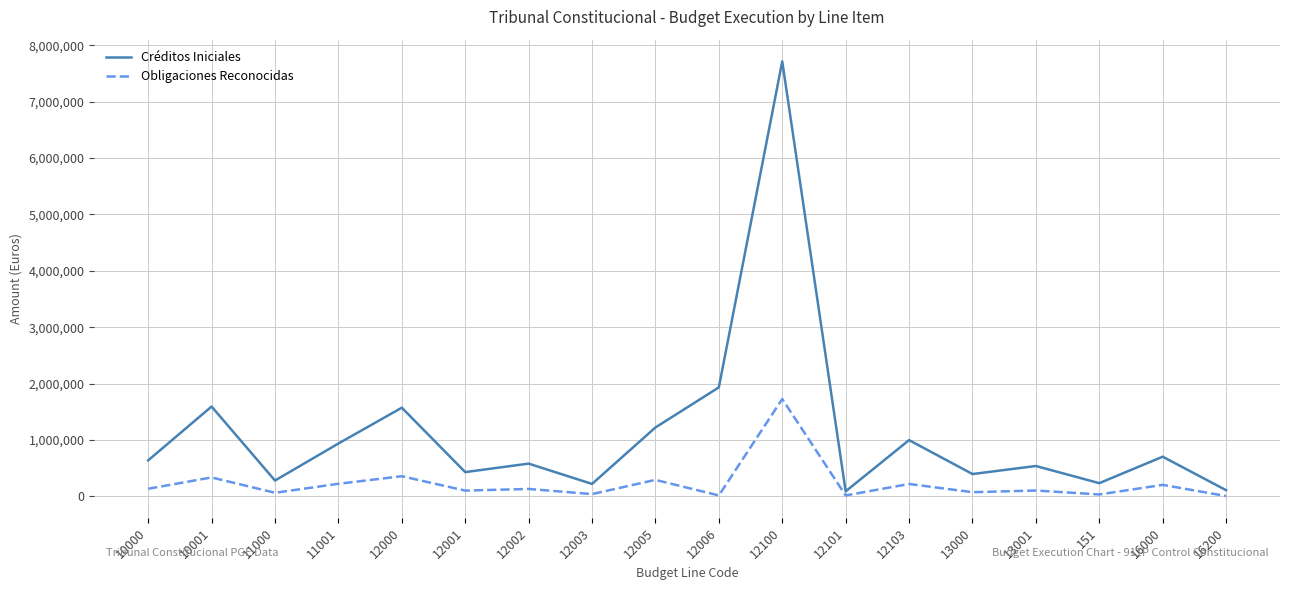

At which label does Obligaciones Reconocidas first exceed 131925?

10000